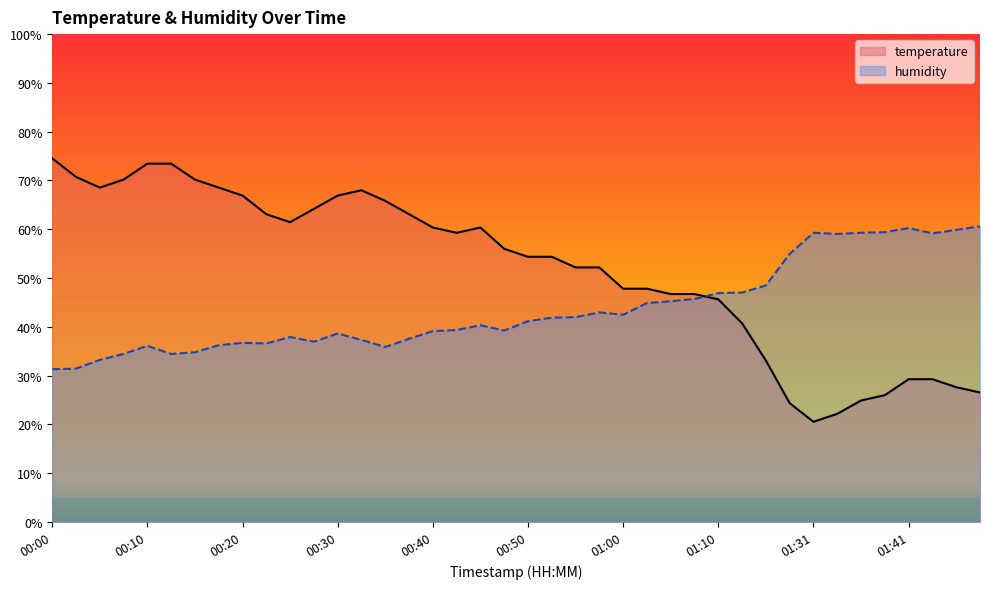

What is the label of the 34th point from the left?

01:33